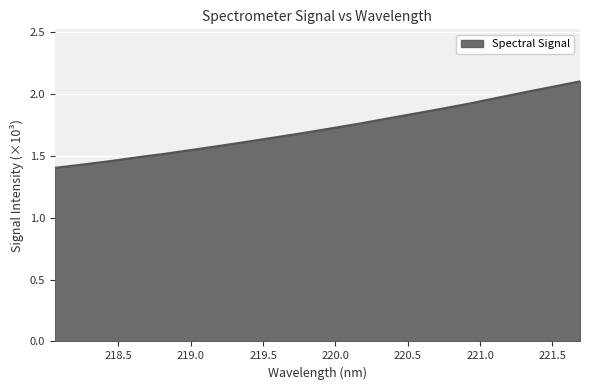

What is the difference between the maximum and minimum values?

0.7